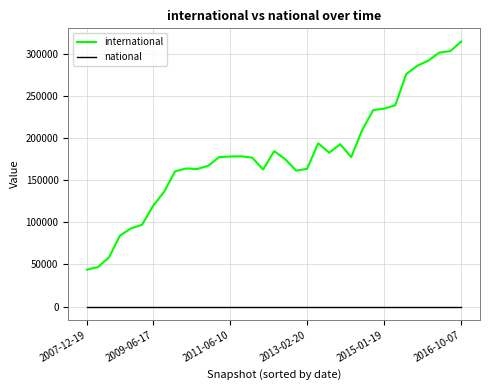

Rank the series by their average value, from lowest to highest.

national, international